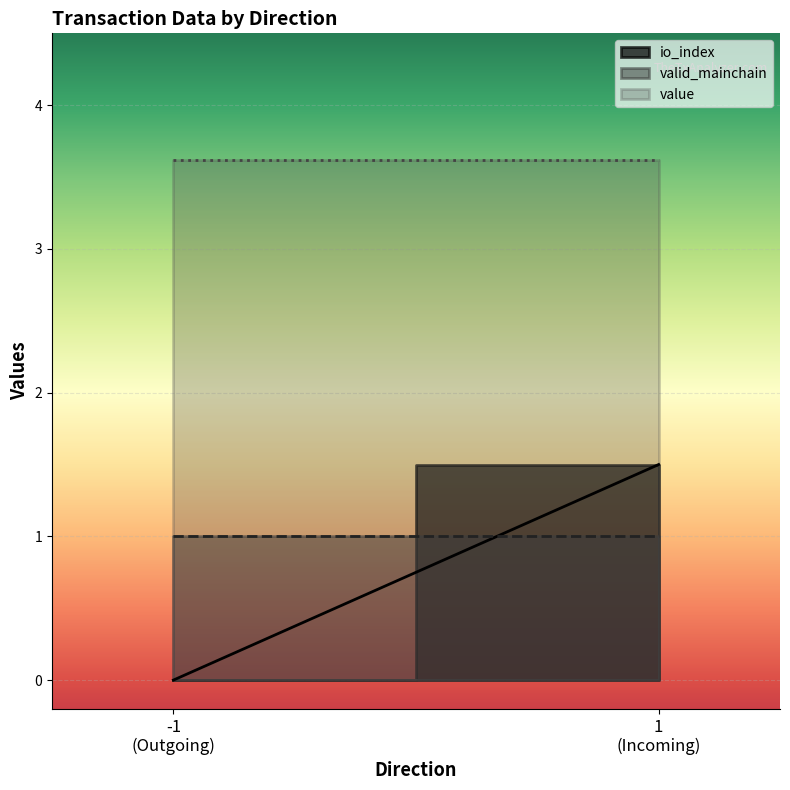

List the series in order of their peak value, lowest first.

valid_mainchain, io_index, value